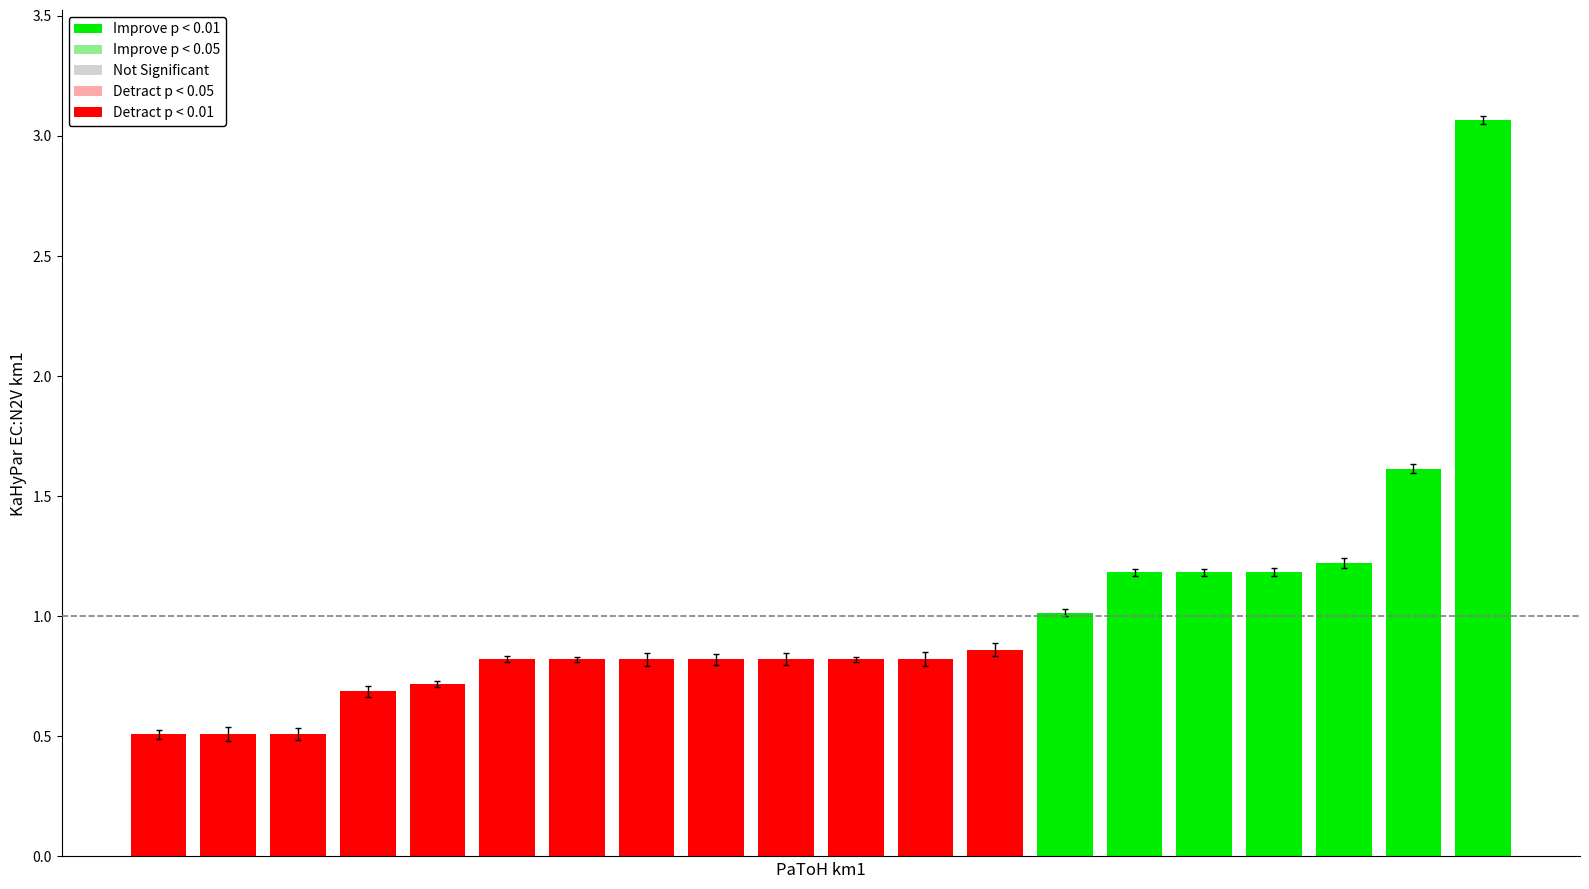

What is the difference between the second highest and second lowest values?

1.1